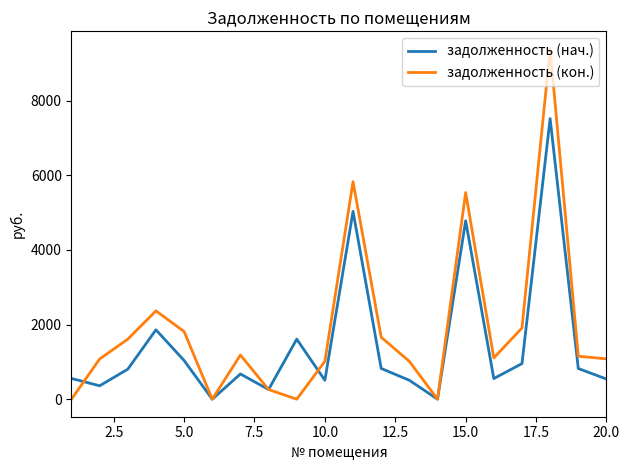

Rank the series by their maximum value, from highest to lowest.

задолженность (кон.), задолженность (нач.)